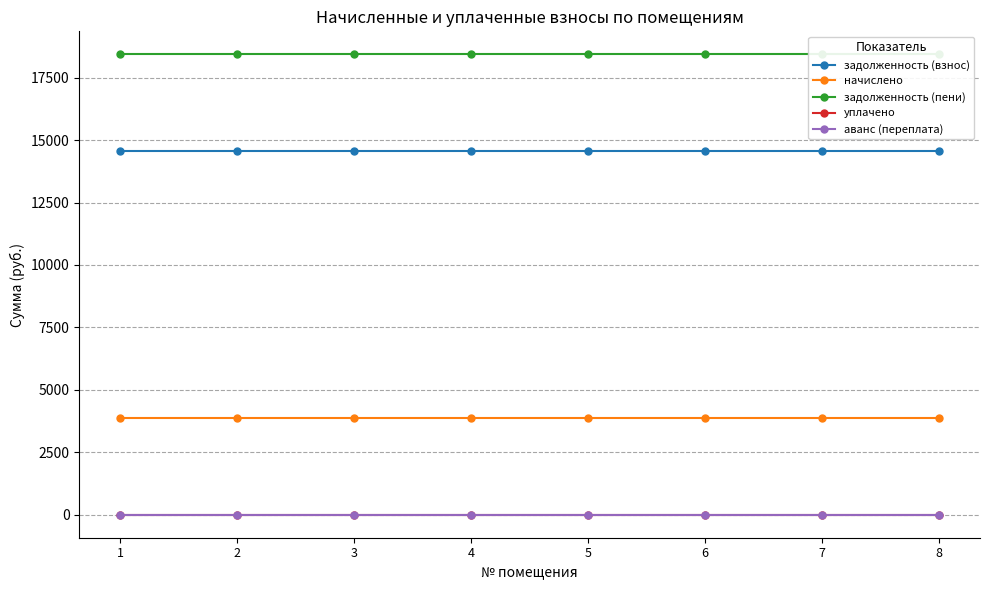

Which series has the widest spread of values?

задолженность (взнос)